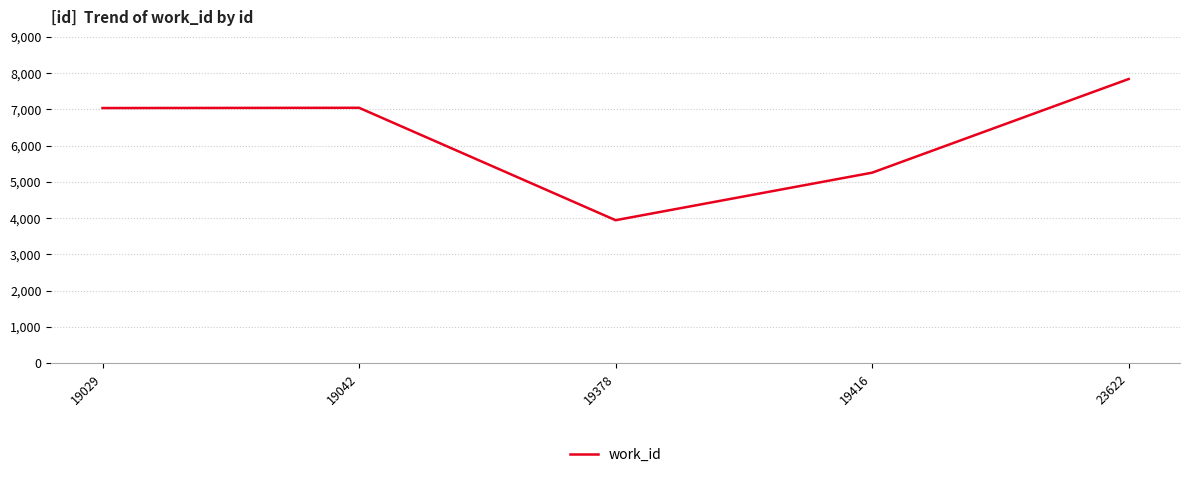

What value does the data have at 19378?

3942